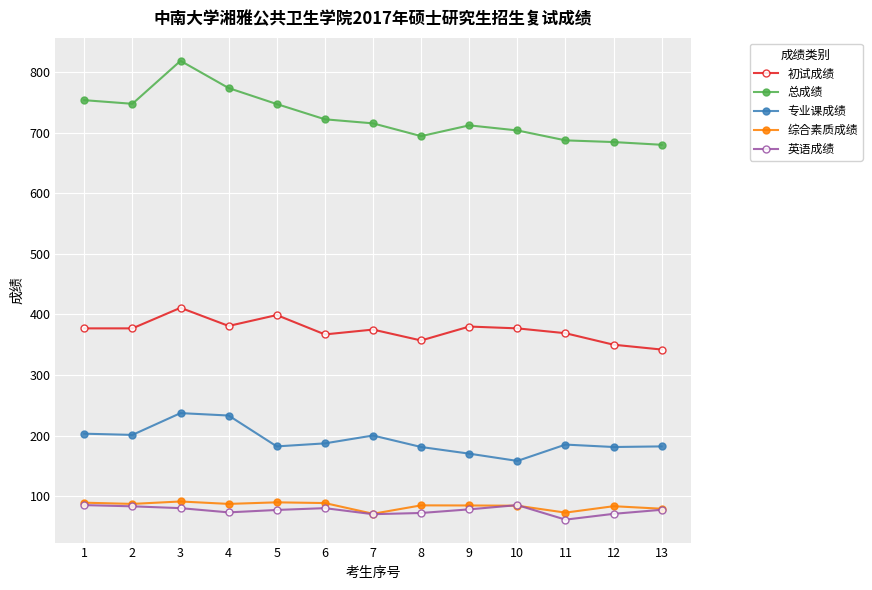

What is the difference between the second highest and minimum values in the 初试成绩 series?

57.0